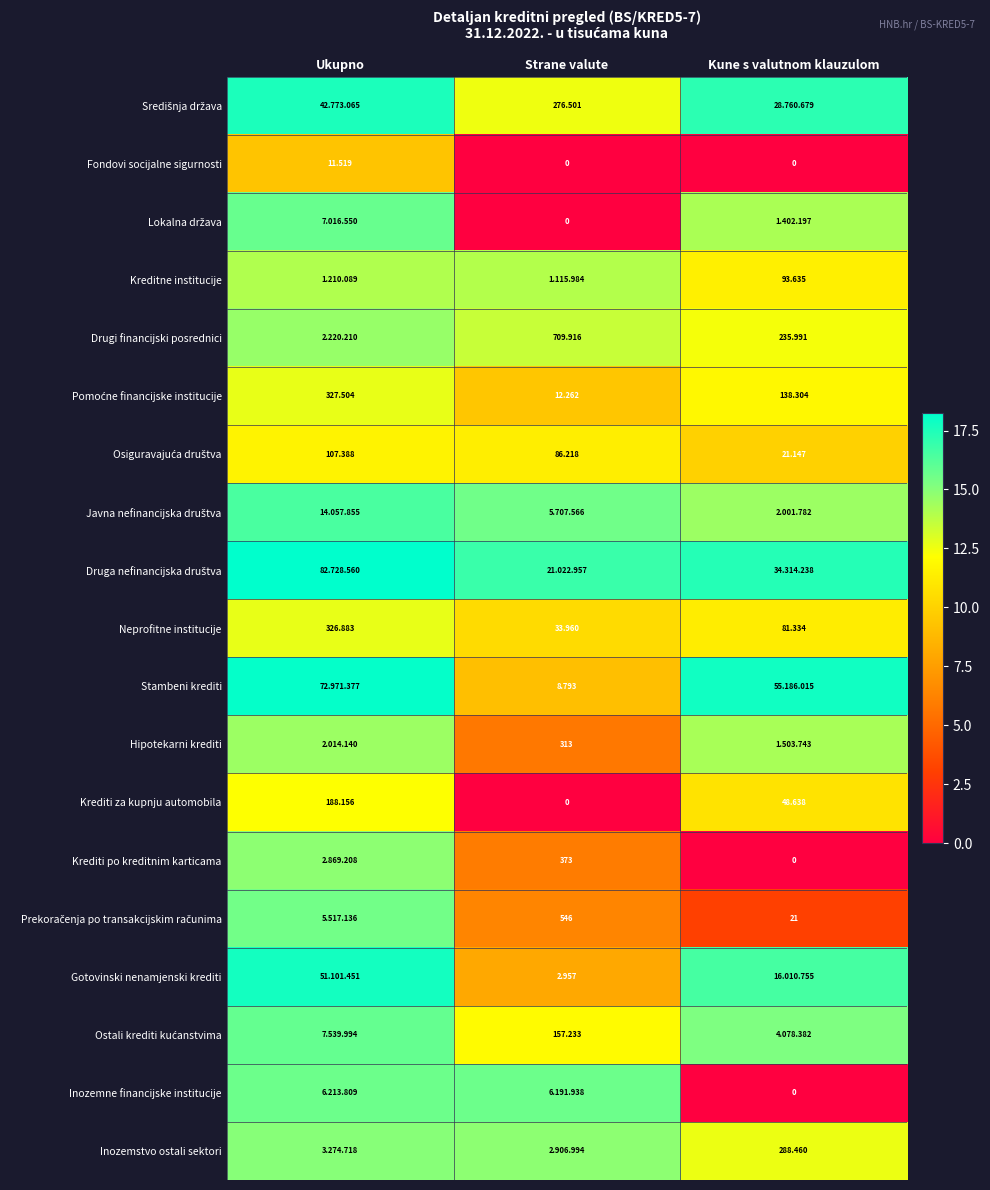

How many data points in Hipotekarni krediti are above 14?

2